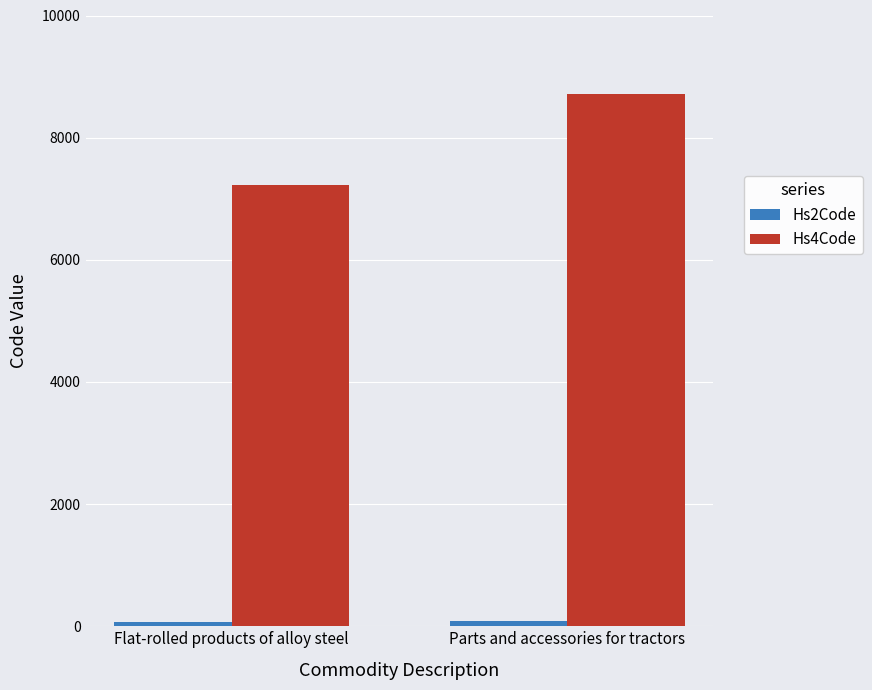

What is the label of the 1st bar from the right?

Parts and accessories for tractors